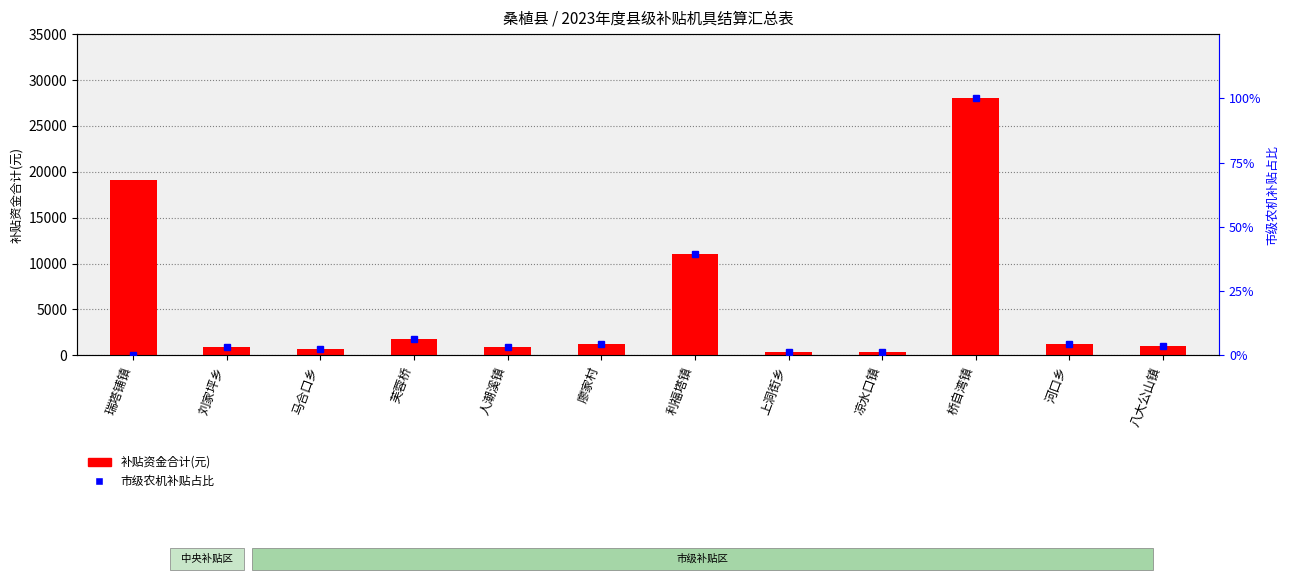

What is the value of the 市级农机补贴占比 bar at the 12th from the left?

3.6